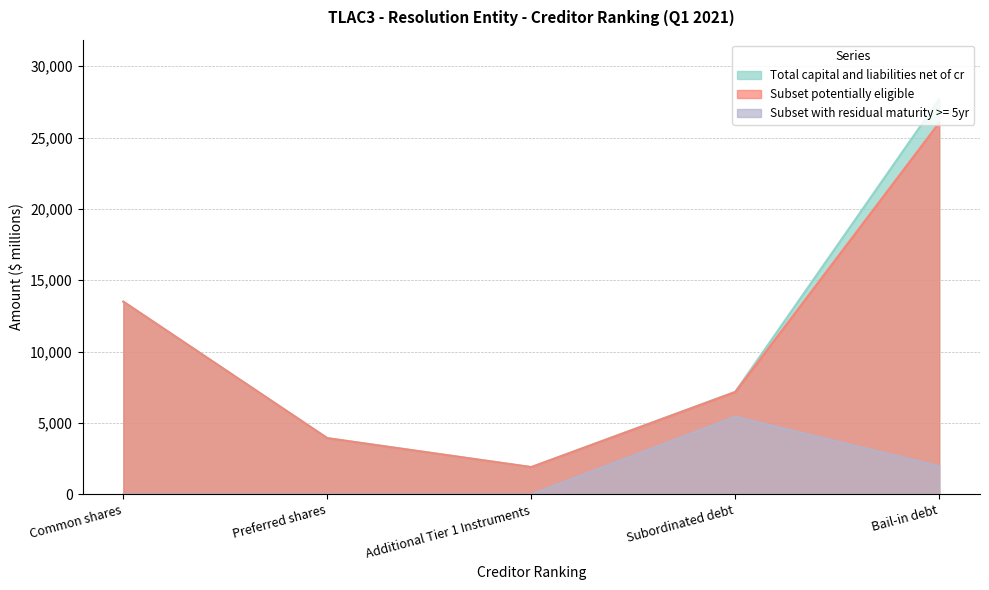

The value of Total capital and liabilities net of cr at Common shares is 4849. True or false?

False